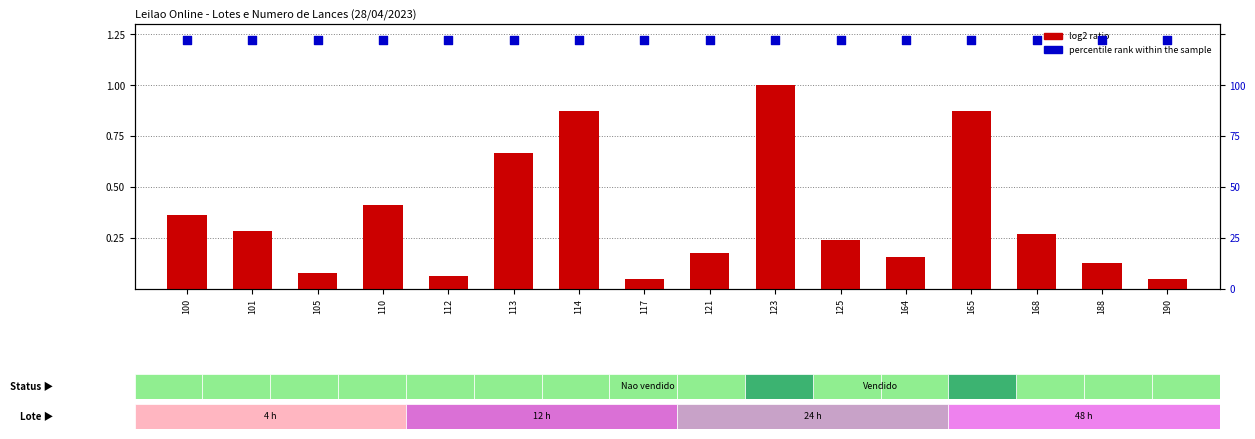

At which category is the sum across all series the highest?

123